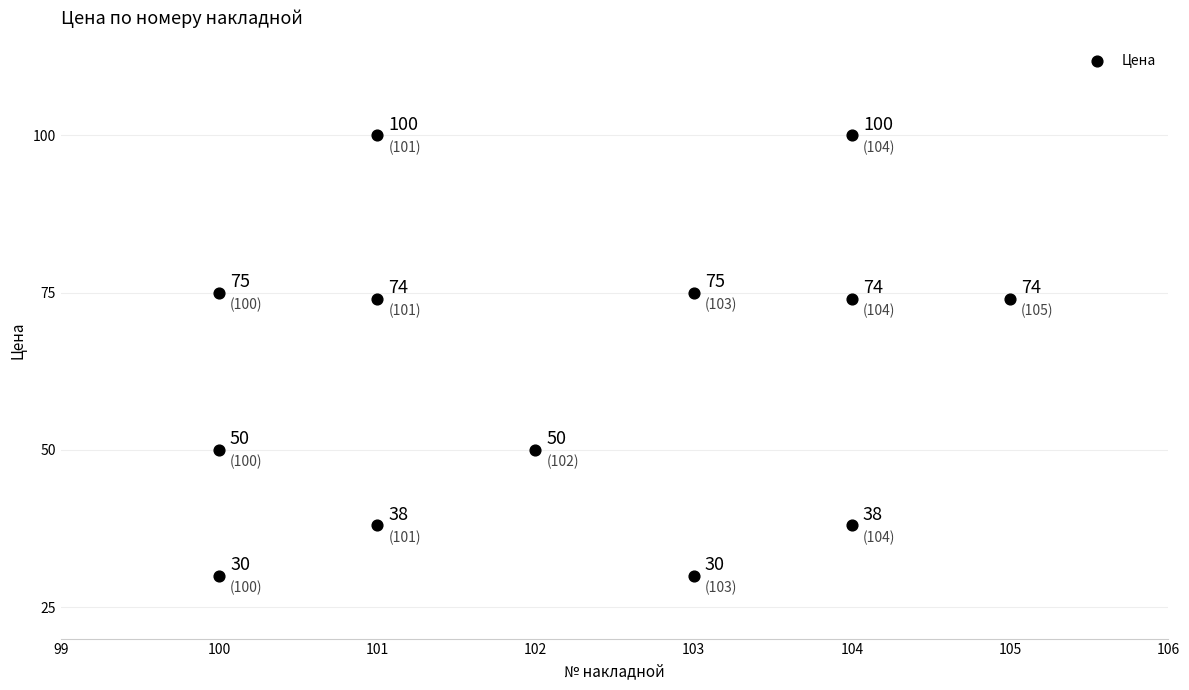

What is the range of Y values (max minus min)?

70